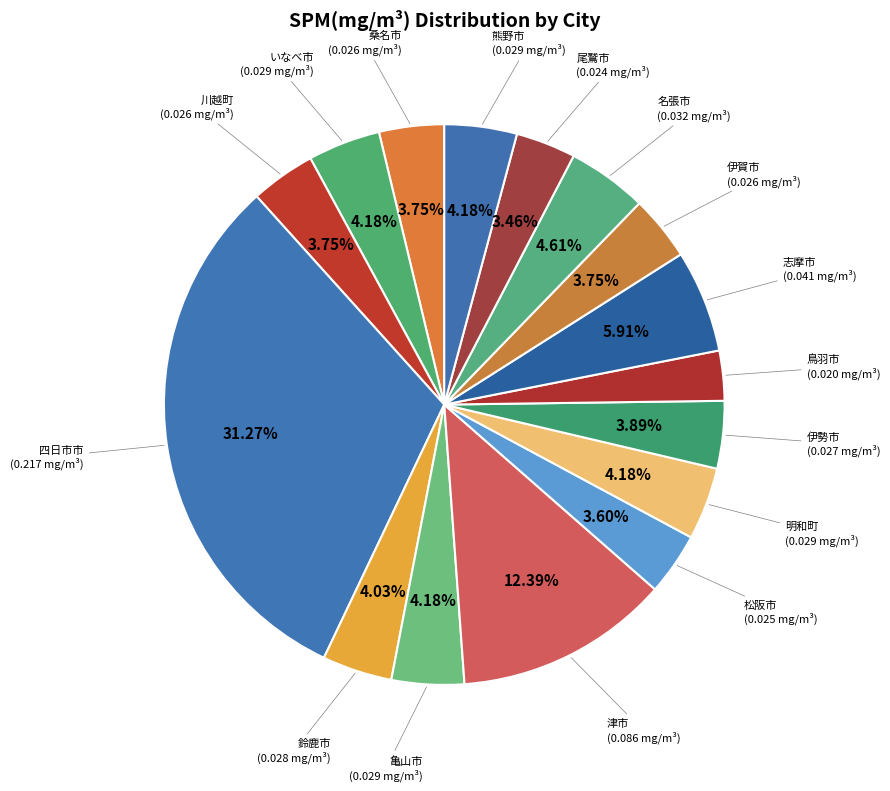

How many slices are in this pie chart?

16